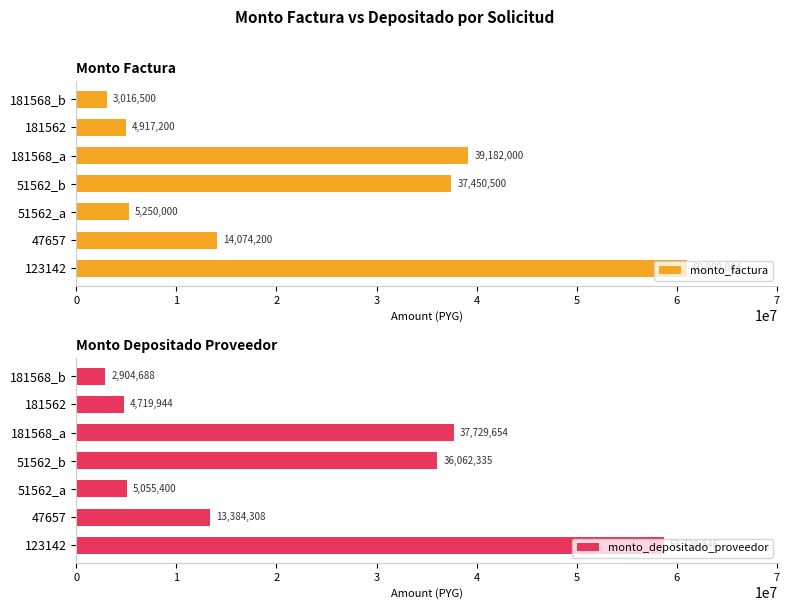

What is the sum of the monto_depositado_proveedor values at 123142 and 181568_b?

61633034